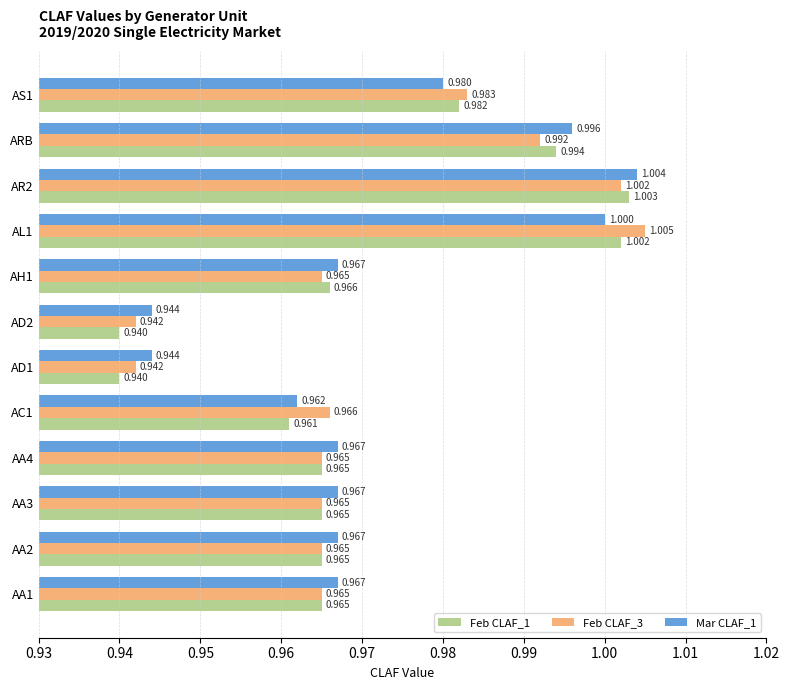

Is the value of Feb CLAF_1 at AL1 greater than the value of Feb CLAF_3 at AA2?

Yes